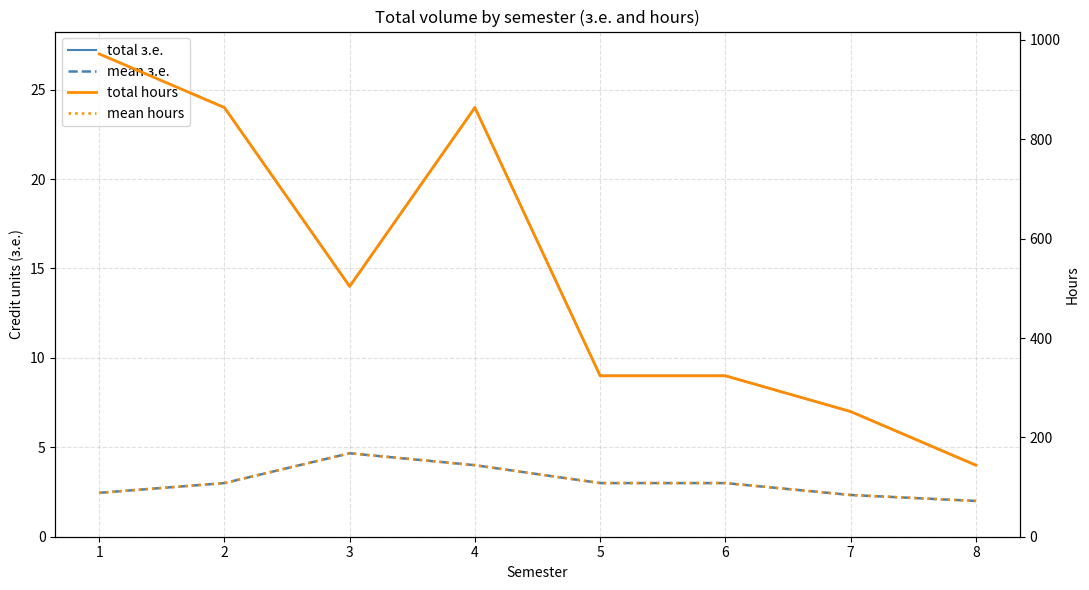

At which category does the chart reach its peak across all series?

1